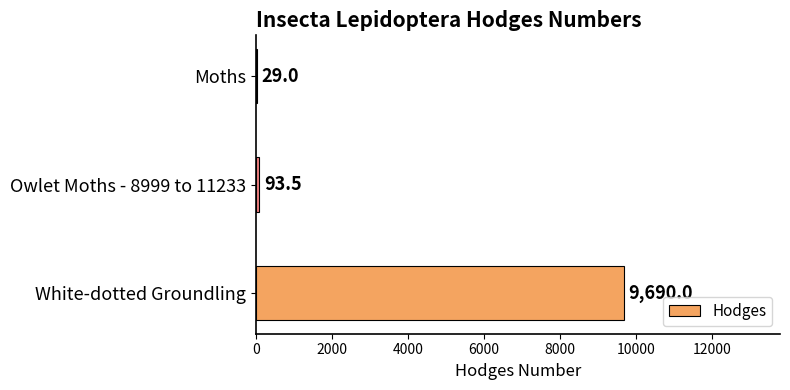

At which label is the value closest to 4859?

Owlet Moths - 8999 to 11233